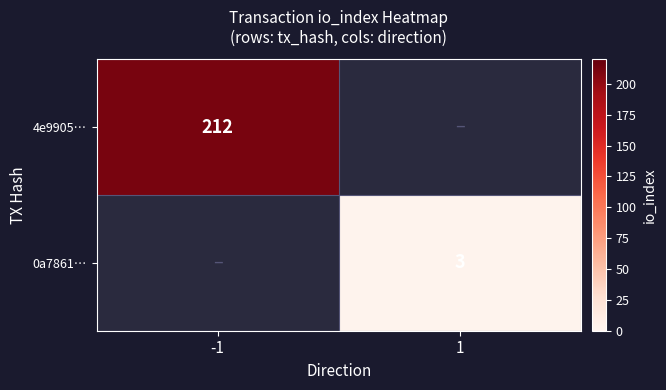

The value of 4e9905… at -1 is 145. True or false?

False